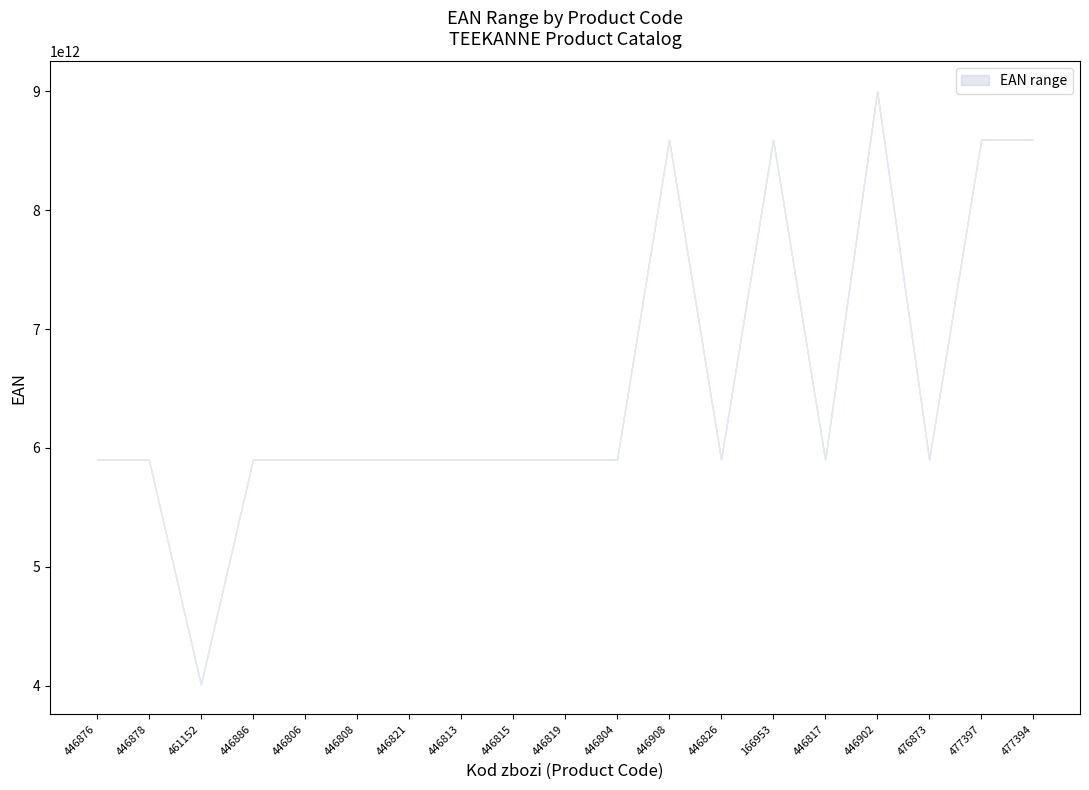

Which category has the highest value across all series?

446902